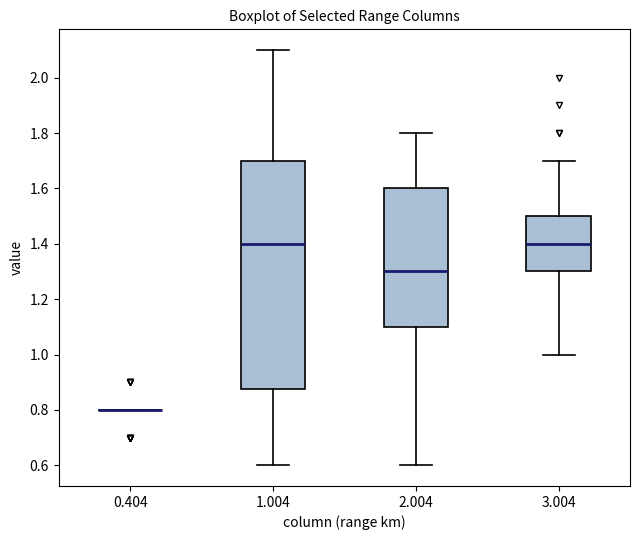

Reading left to right, read every box against the y-axis: the position of its median line, the range the box covers, and the ends of its whiskers. The values are not printed on the chart, so give them approximately, as read against the axis.

0.404: box collapsed to a line at 0.80, whiskers 0.80 to 0.80
1.004: median 1.40, box 0.88 to 1.70, whiskers 0.60 to 2.10
2.004: median 1.30, box 1.10 to 1.60, whiskers 0.60 to 1.80
3.004: median 1.40, box 1.30 to 1.50, whiskers 1.00 to 1.70